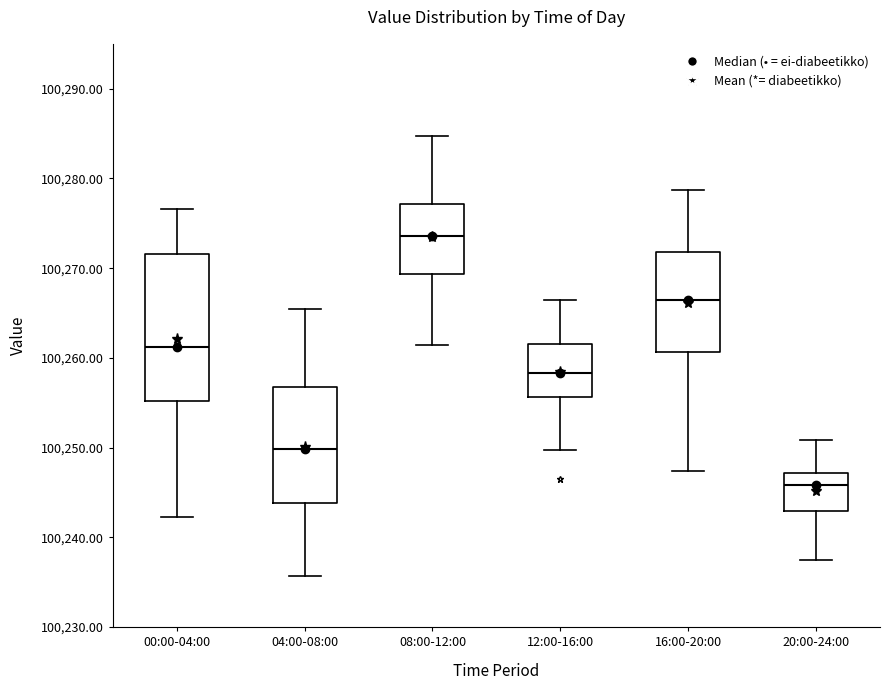

Which box has the lowest median line?

20:00-24:00